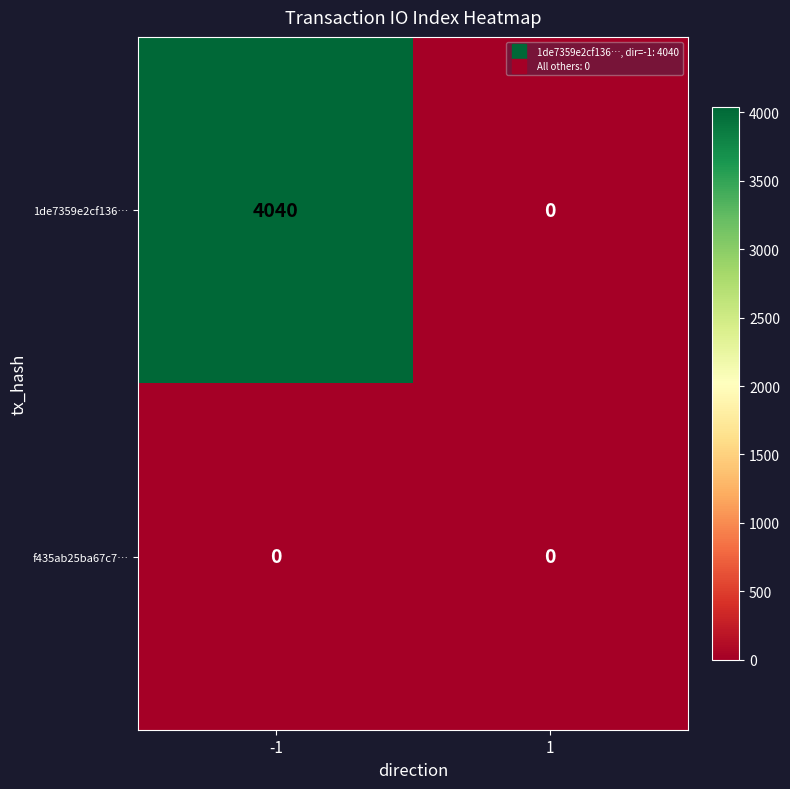

The f435ab25ba67c7… series shows 0 at -1. True or false?

True